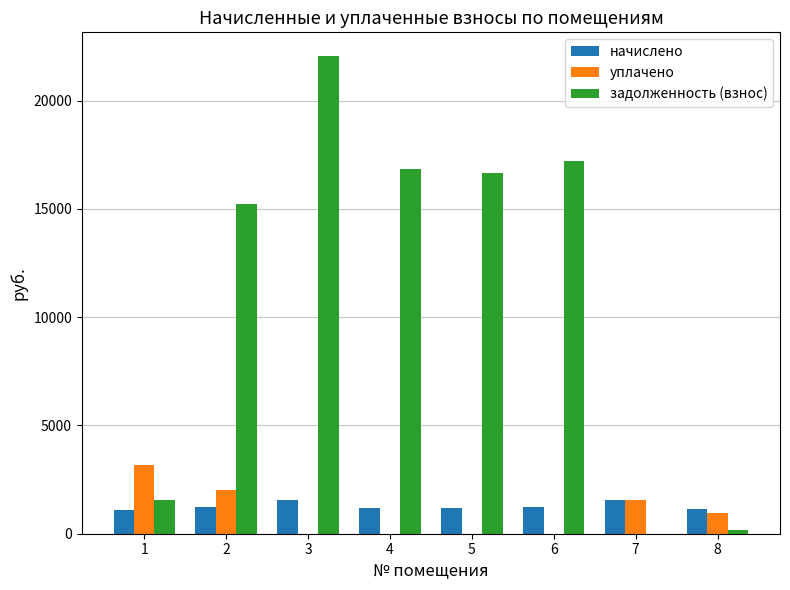

What is the maximum value shown in the chart?

22057.3